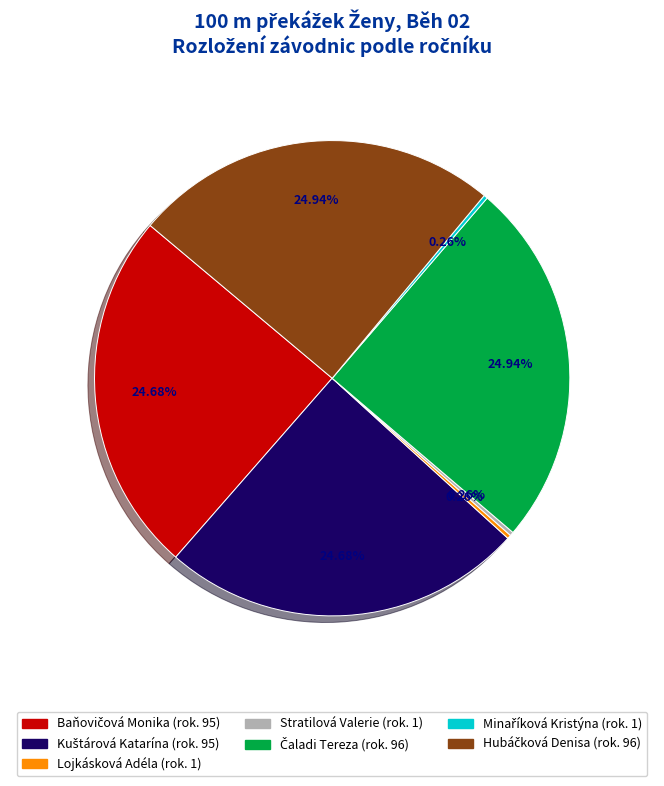

Rank the categories by value from lowest to highest.

Lojkásková Adéla, Stratilová Valerie, Minaříková Kristýna, Baňovičová Monika, Kuštárová Katarína, Čaladi Tereza, Hubáčková Denisa